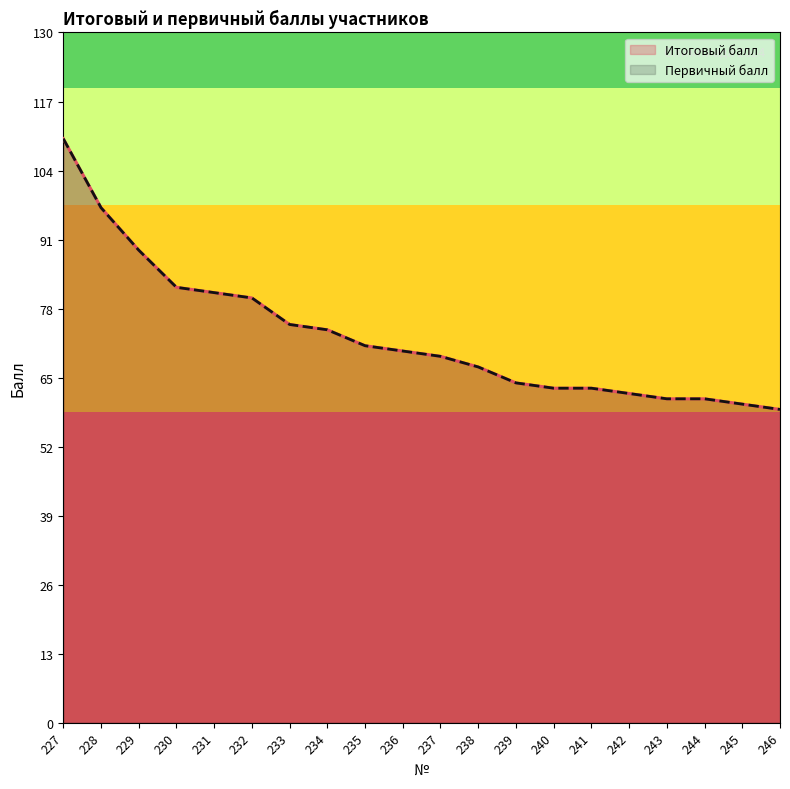

What are all the series names shown in the legend?

Итоговый балл, Первичный балл